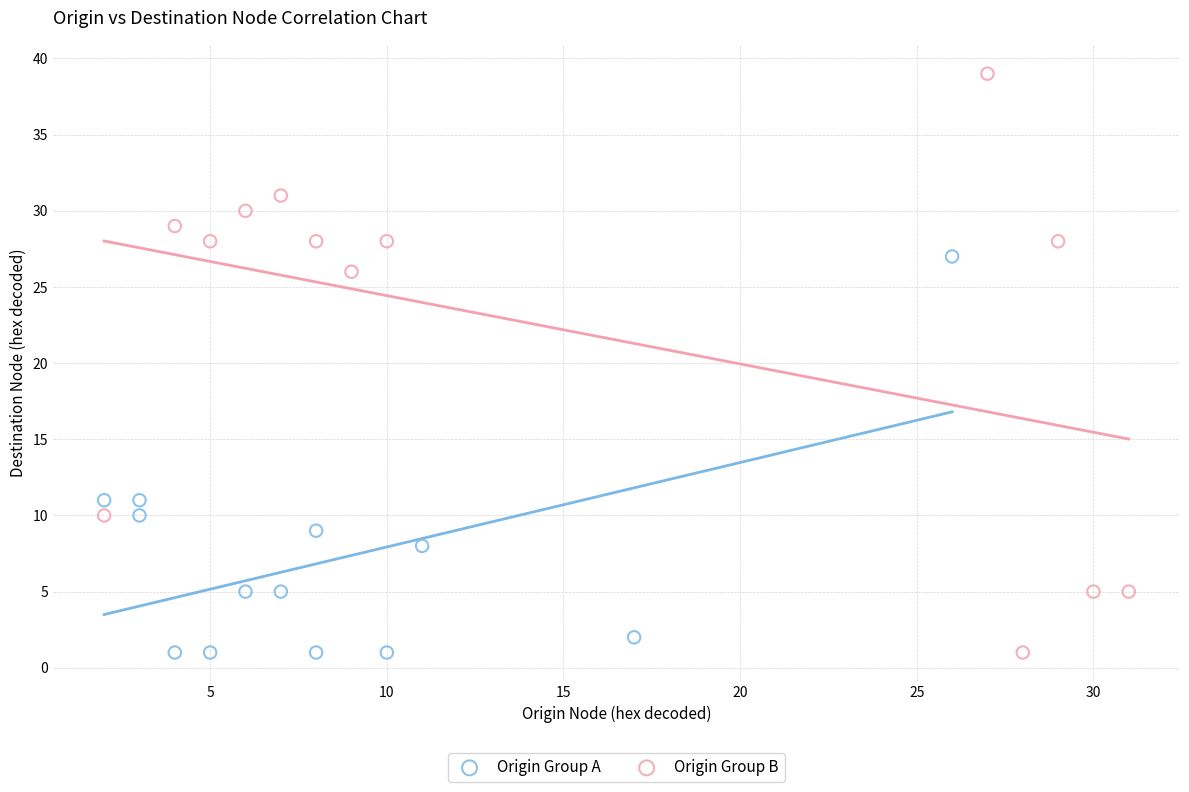

Which series contains the highest Y value?

Origin Group B